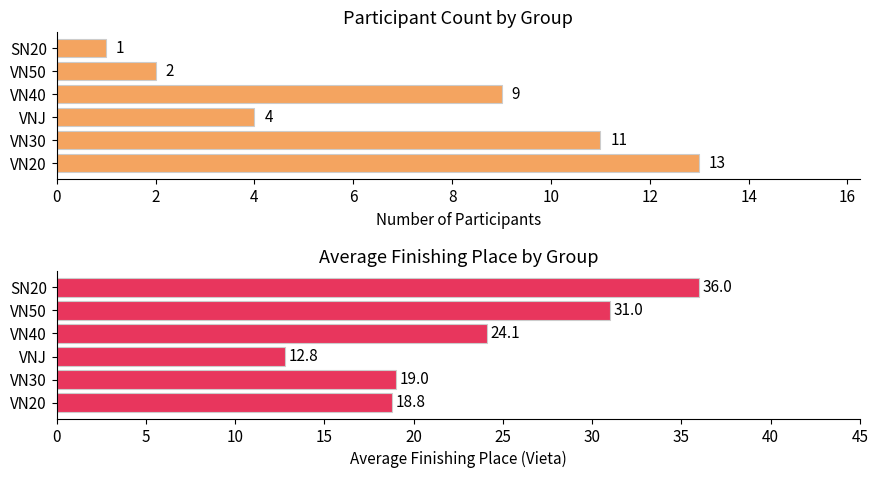

At how many categories does at least one series exceed 15?

5